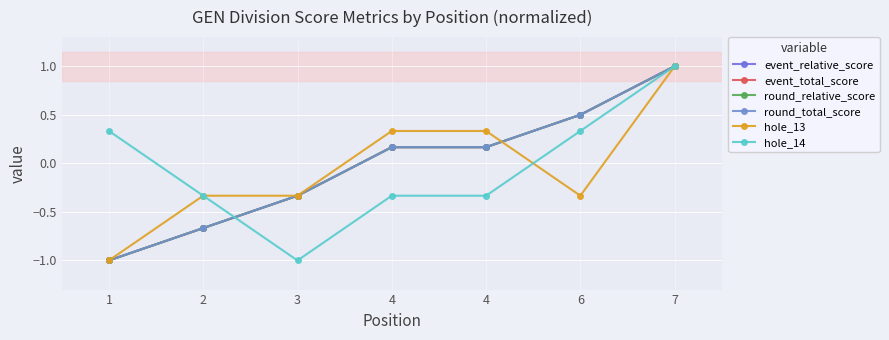

What is the total value across all series at 3?

-2.7